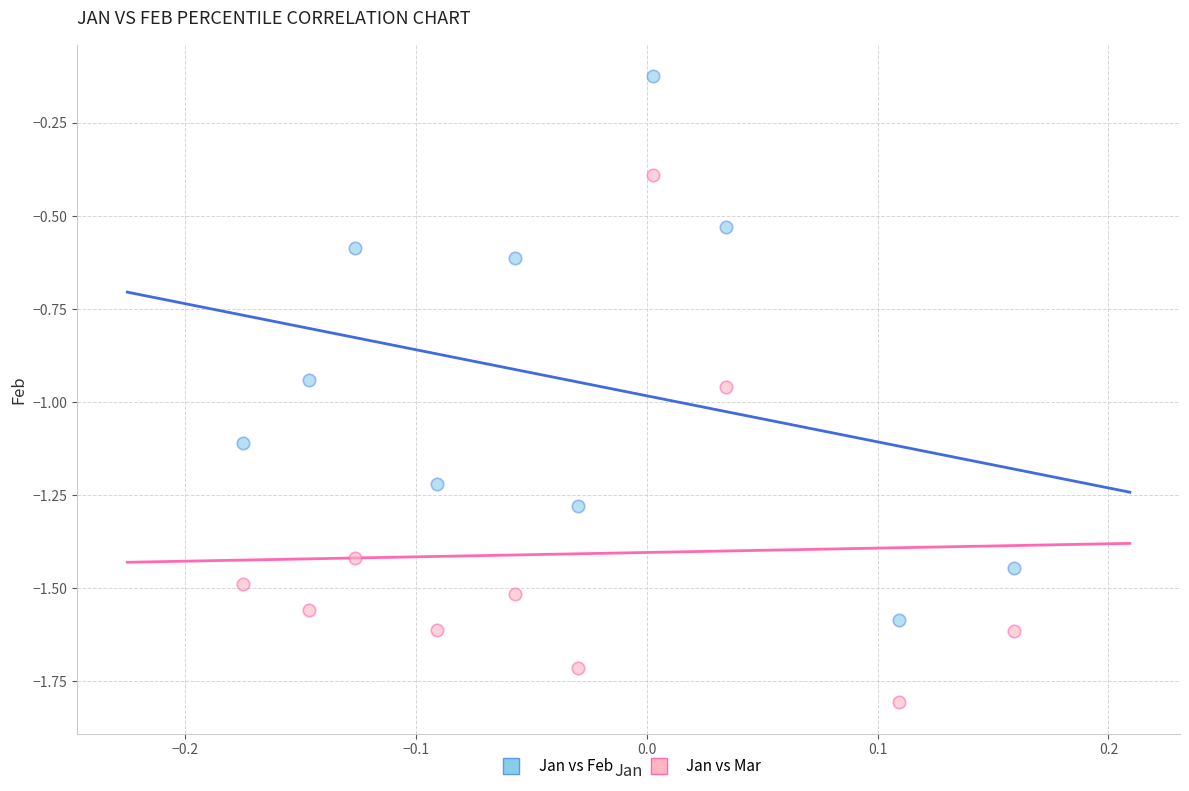

Which series has the largest Y range (max minus min)?

Jan vs Feb